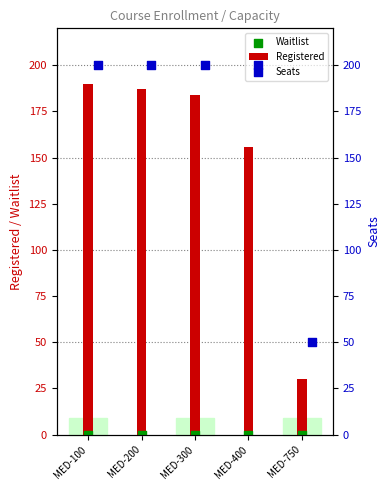

Is the value of Waitlist at MED-400 greater than the value of Registered at MED-200?

No